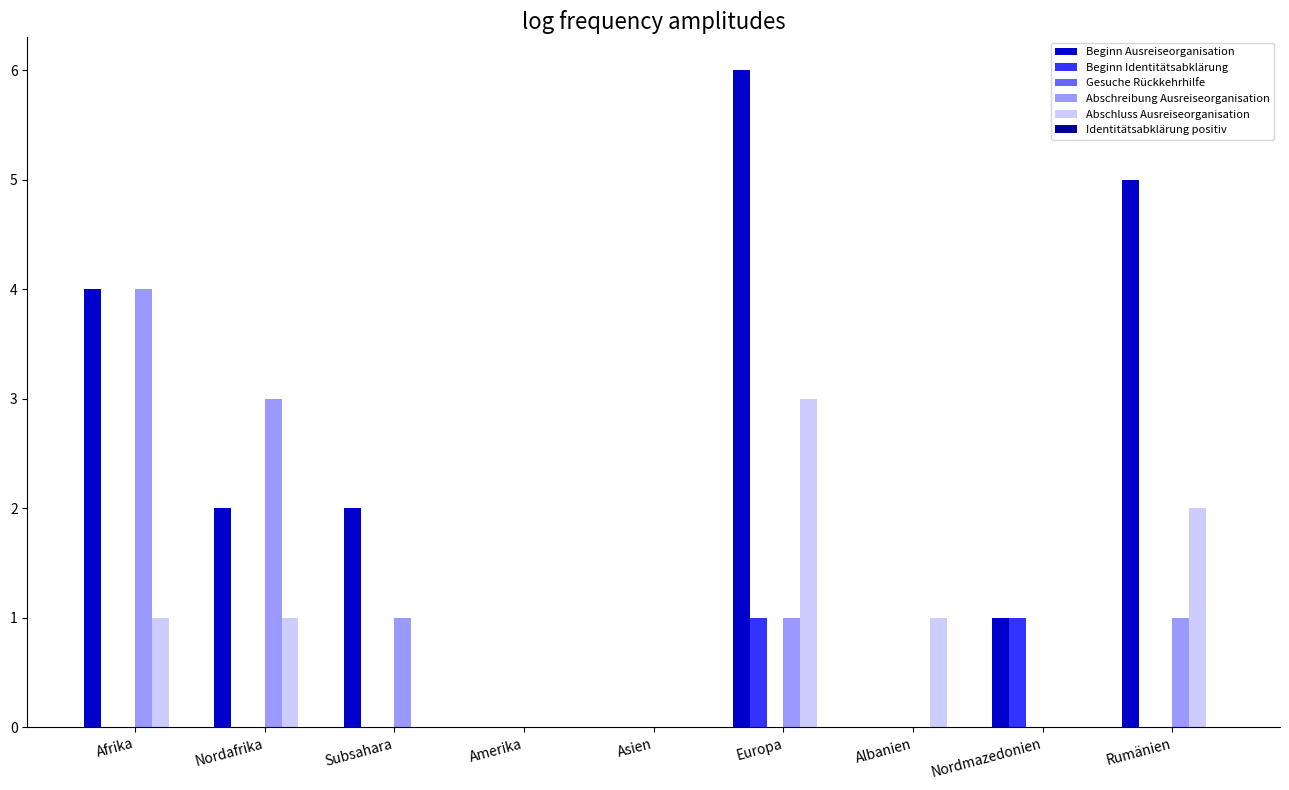

What is the difference between the Abschreibung Ausreiseorganisation values at Afrika and Amerika?

4